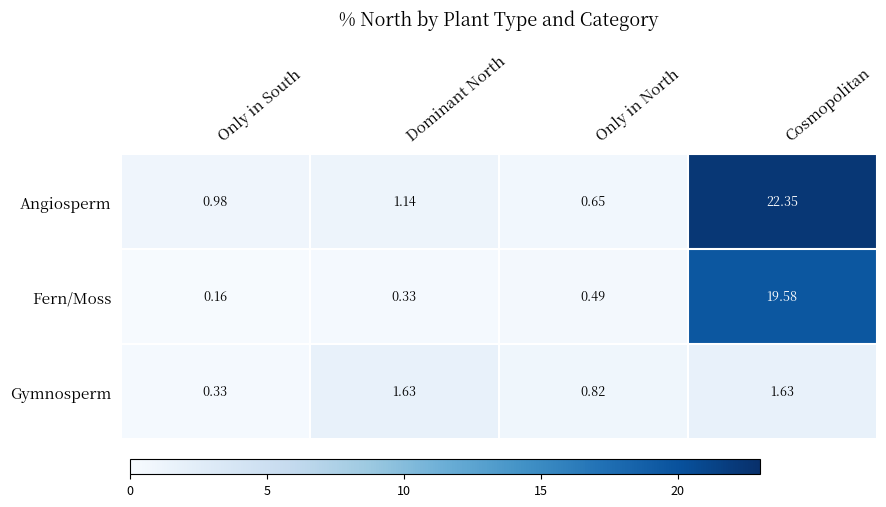

Which series has the largest range (max minus min)?

Angiosperm